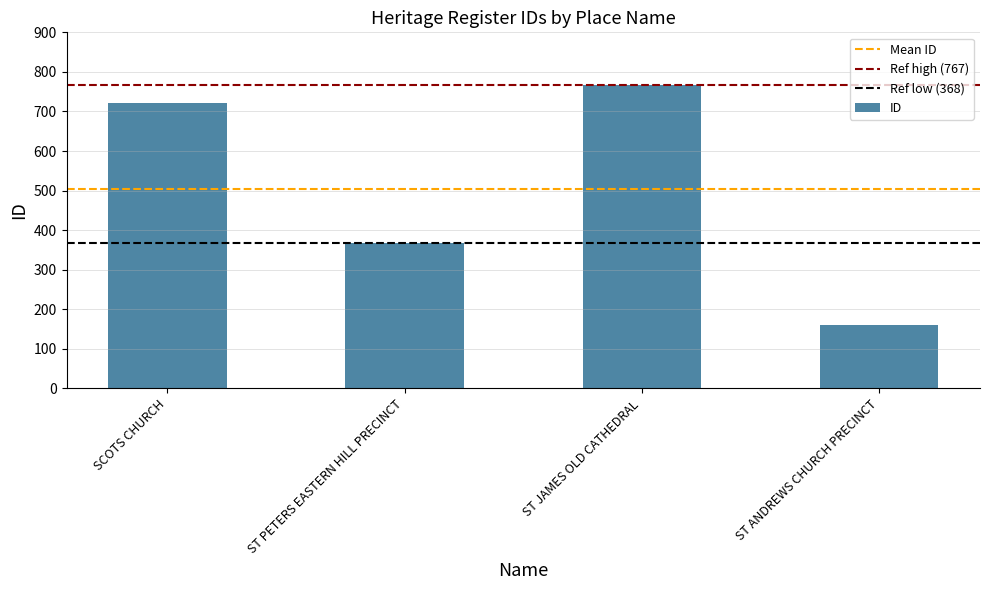

What is the maximum value shown in the chart?

767